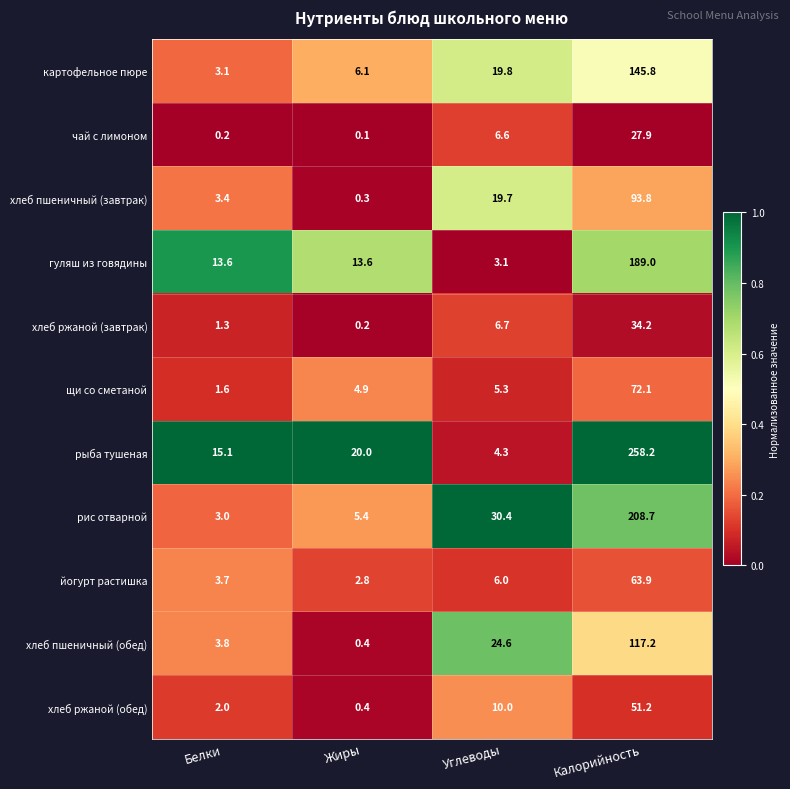

What is the average value of the хлеб ржаной (обед) series?

15.9